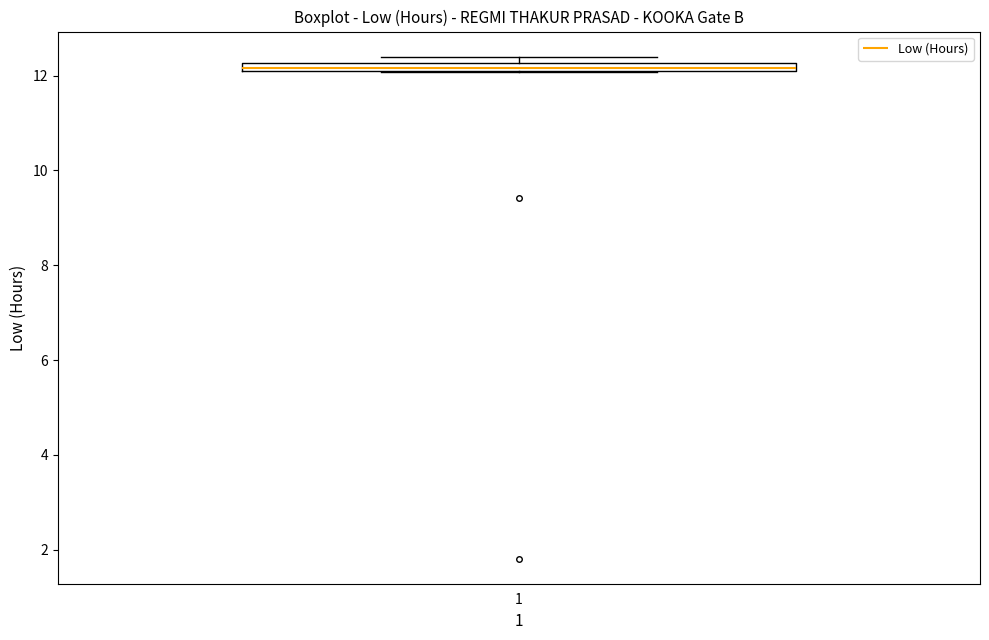

Where is the lower edge of the box at x = 1 on the y-axis? The values are not printed on the chart, so give them approximately, as read against the axis.

12.0